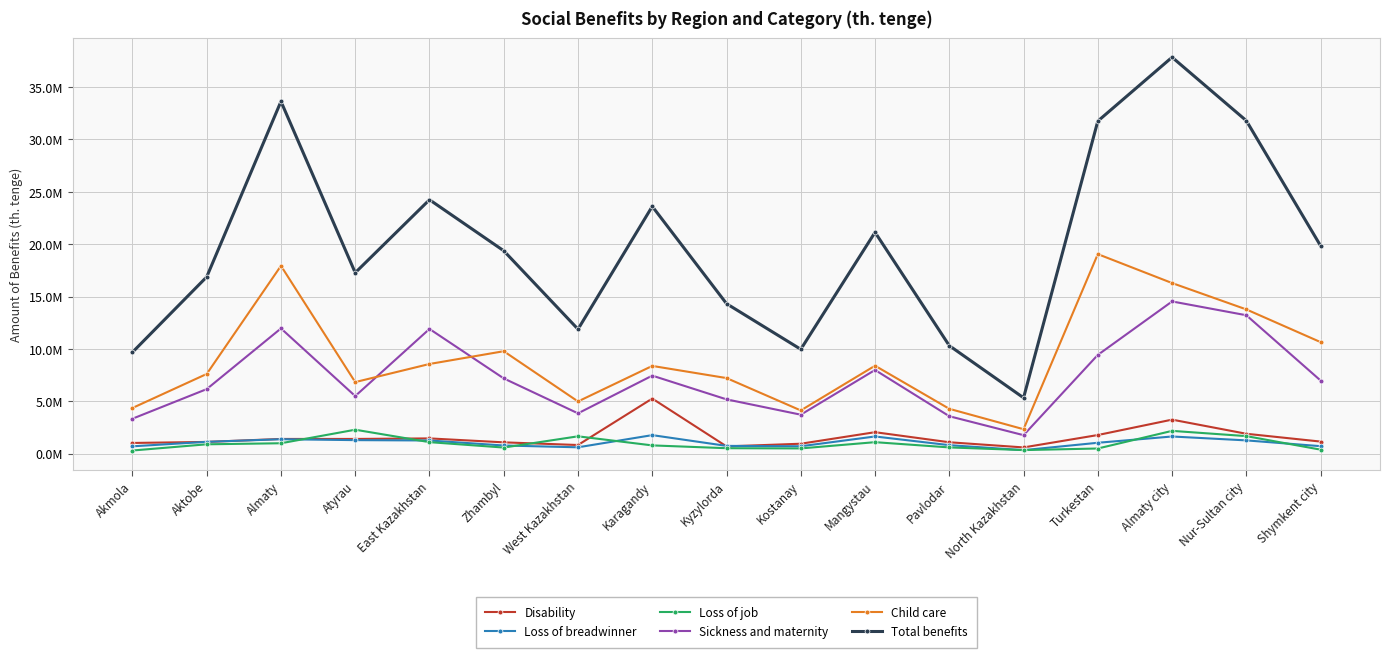

Rank the categories by Loss of job value from lowest to highest.

Akmola, North Kazakhstan, Shymkent city, Turkestan, Kostanay, Kyzylorda, Zhambyl, Pavlodar, Karagandy, Aktobe, Almaty, Mangystau, East Kazakhstan, West Kazakhstan, Nur-Sultan city, Almaty city, Atyrau